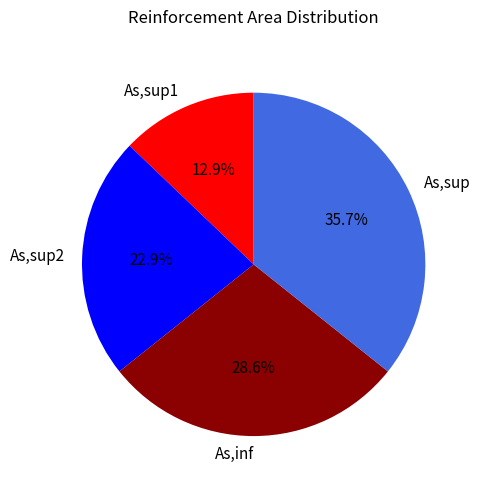

To the nearest percent, what is the difference between the As,inf and As,sup1 slice percentages?

16%